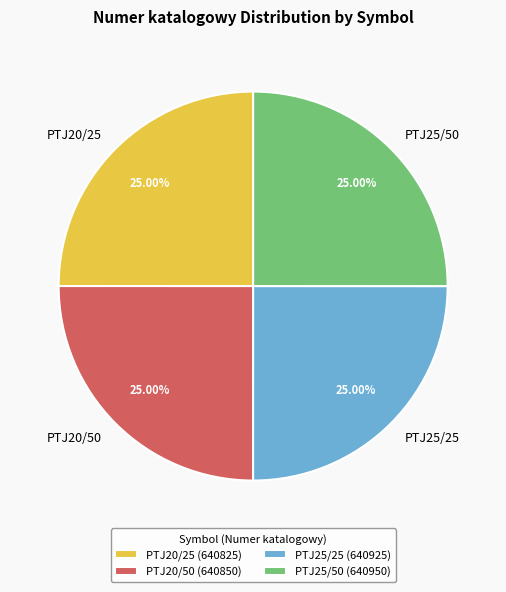

Approximately how many times larger is the value at PTJ25/50 compared to PTJ25/25?

1.0